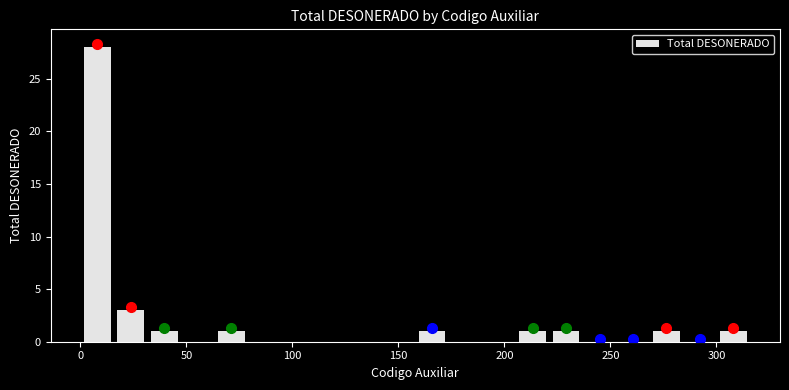

Read against the x-axis, roughly where is the centre of the tallest bar?

10